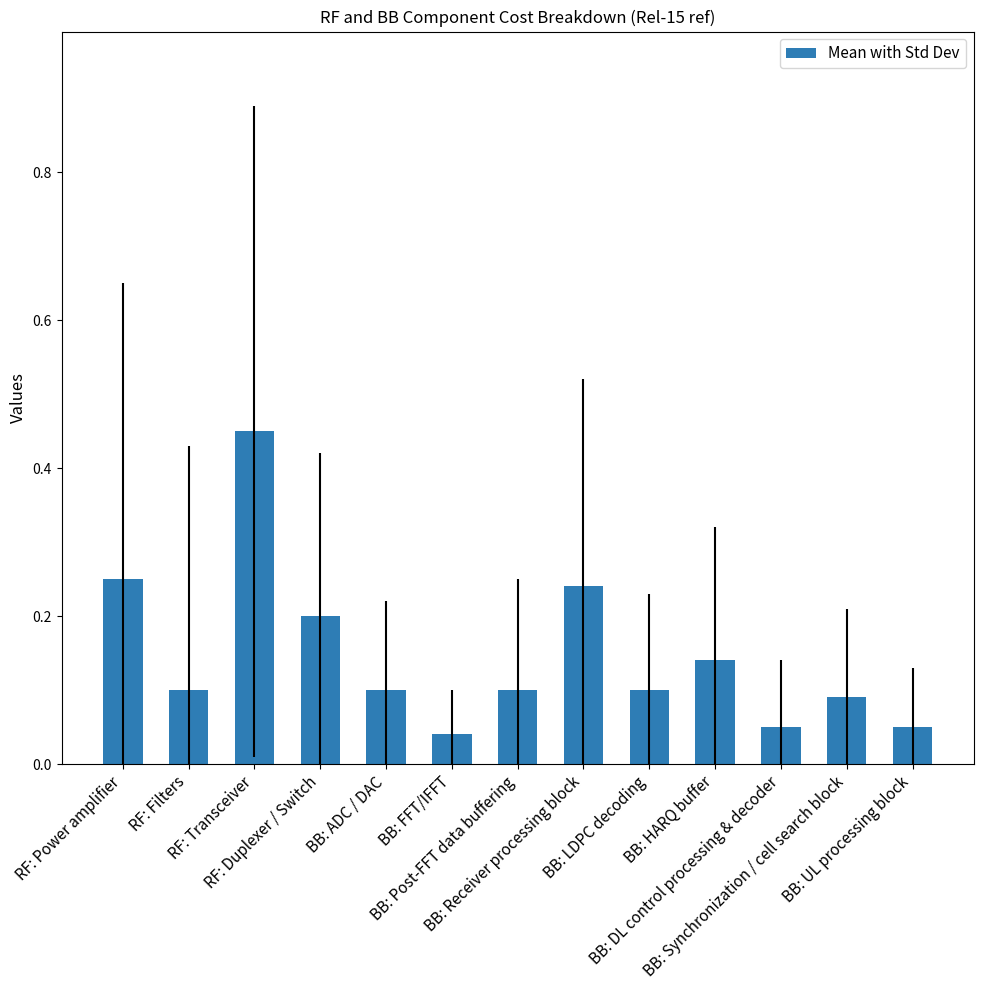

What is the difference between the maximum and minimum values?

0.4